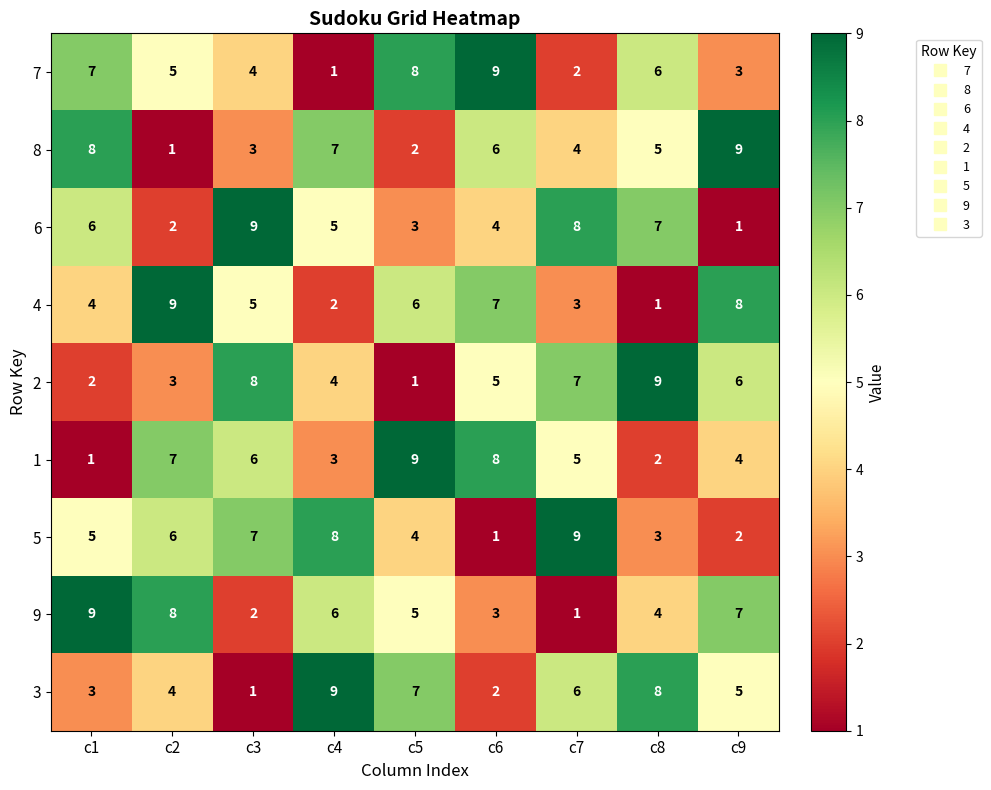

What is the sum of all 5 values?

45